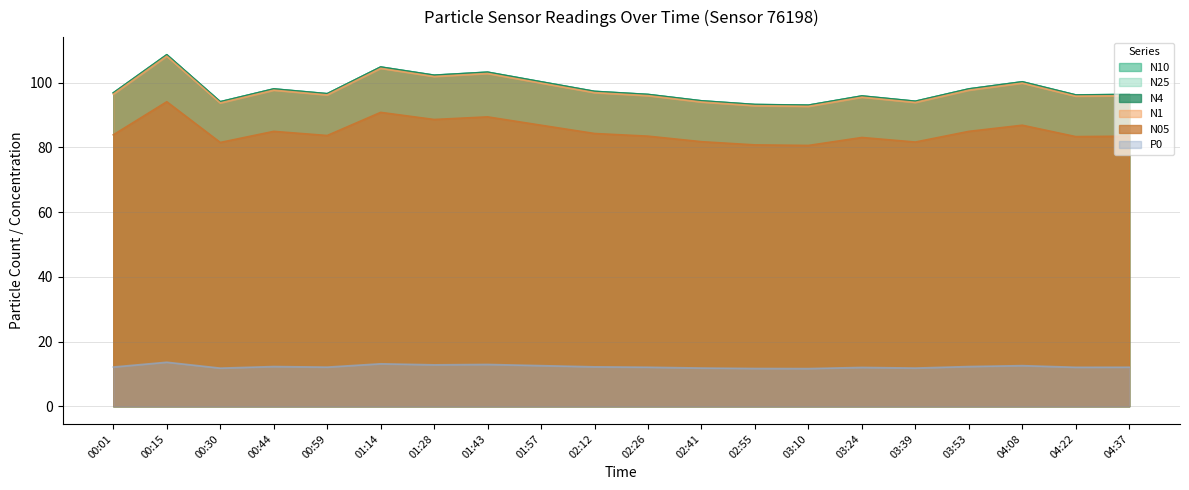

How many lines are shown in the chart?

6